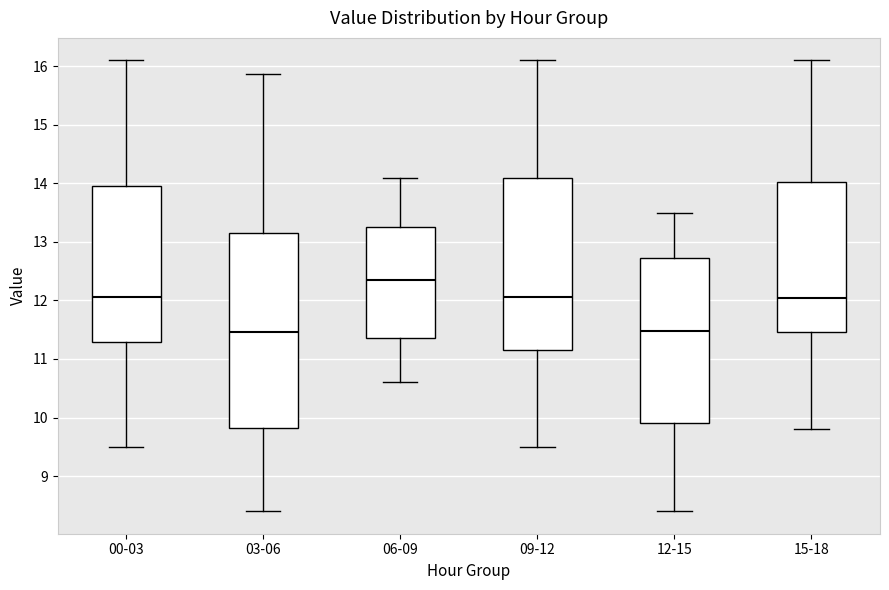

Reading left to right, transcribe this box plot: for each box, give where its median line is, the range the box spans, and where its two whiskers end, as read against the y-axis. The values are not printed on the chart, so give them approximately, as read against the axis.

00-03: median 12.1, box 11.3 to 14.0, whiskers 9.5 to 16.1
03-06: median 11.5, box 9.8 to 13.2, whiskers 8.4 to 15.9
06-09: median 12.4, box 11.4 to 13.3, whiskers 10.6 to 14.1
09-12: median 12.1, box 11.2 to 14.1, whiskers 9.5 to 16.1
12-15: median 11.5, box 9.9 to 12.7, whiskers 8.4 to 13.5
15-18: median 12.0, box 11.5 to 14.0, whiskers 9.8 to 16.1